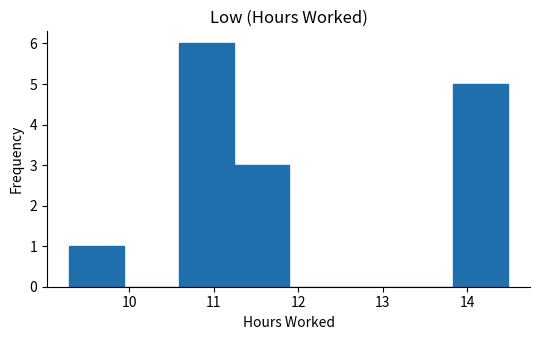

Reading left to right, transcribe this chart: for each bar, give the range it covers on the x-axis and its height. Neither the bar edges nor the heights are printed on the chart, so give them approximately, as read against the axes.

9.3 to 9.9: 1
9.9 to 10.6: 0
10.6 to 11.2: 6
11.2 to 11.9: 3
11.9 to 12.5: 0
12.5 to 13.2: 0
13.2 to 13.8: 0
13.8 to 14.5: 5